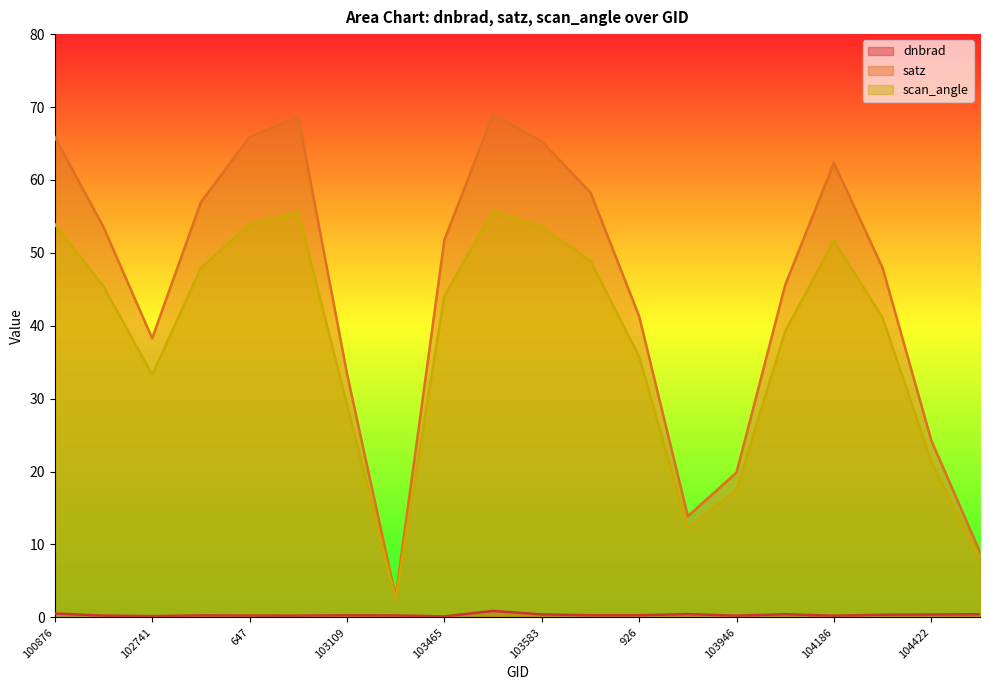

True or false: satz and scan_angle cross at least once.

False